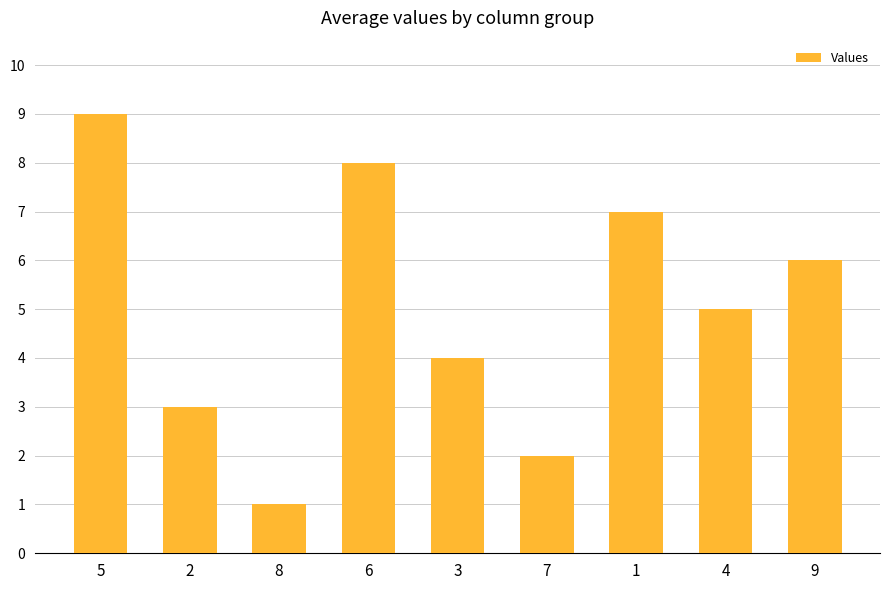

At which label is the value closest to 5?

4